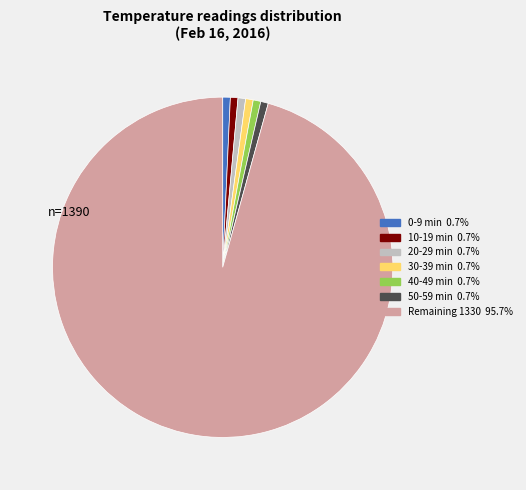

Is there any slice that represents more than half of the pie?

Yes